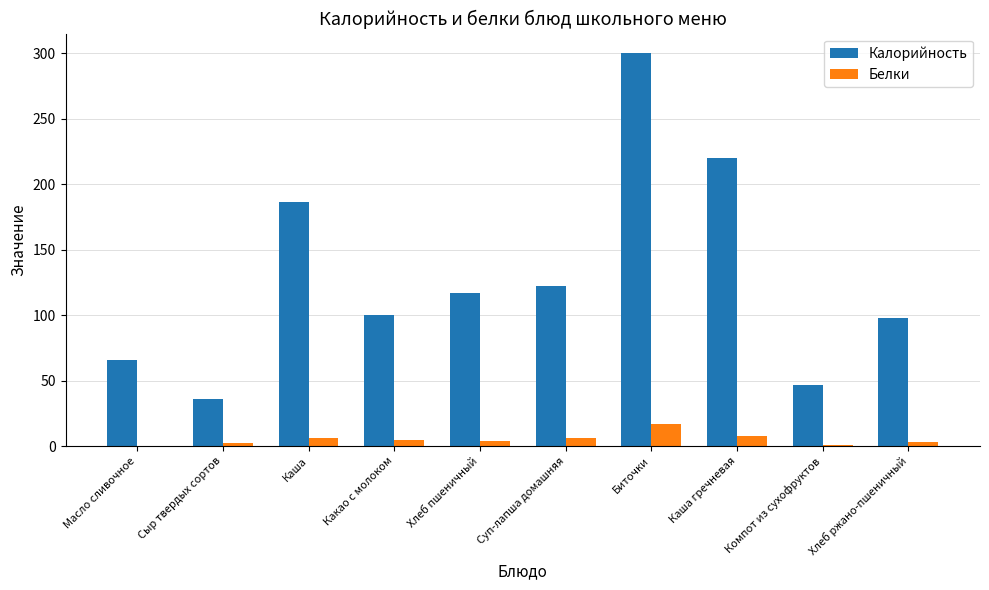

Is it true that Калорийность equals 122 at Суп-лапша домашняя?

True